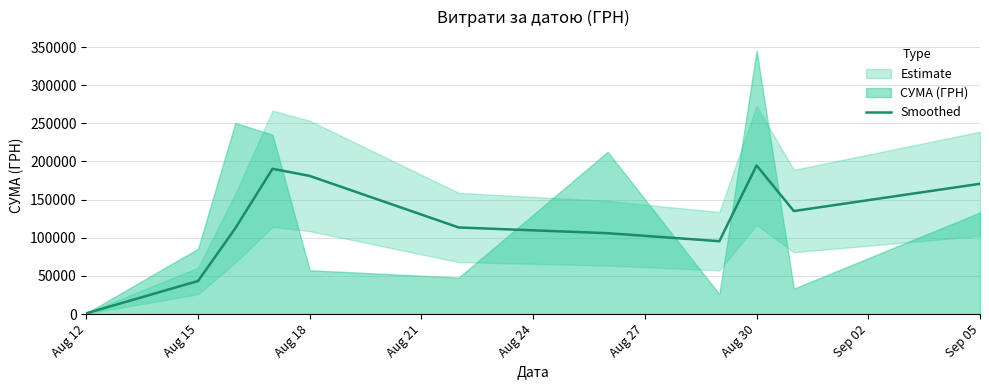

How many lines are shown in the chart?

1